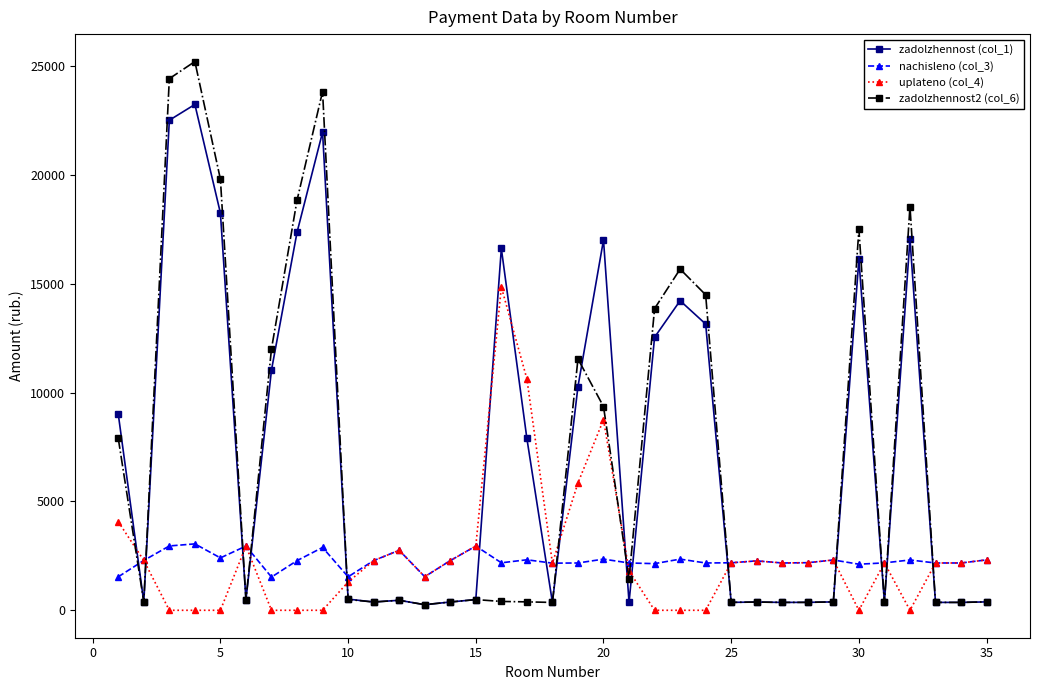

True or false: uplateno (col_4) has more than 0 points higher than both neighbors.

True